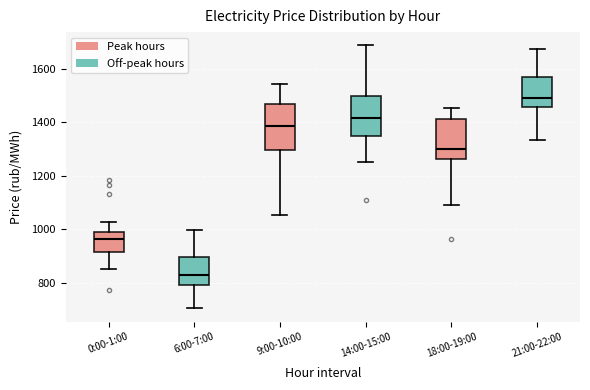

Where is the upper edge of the box for 0:00-1:00 on the y-axis? The values are not printed on the chart, so give them approximately, as read against the axis.

980